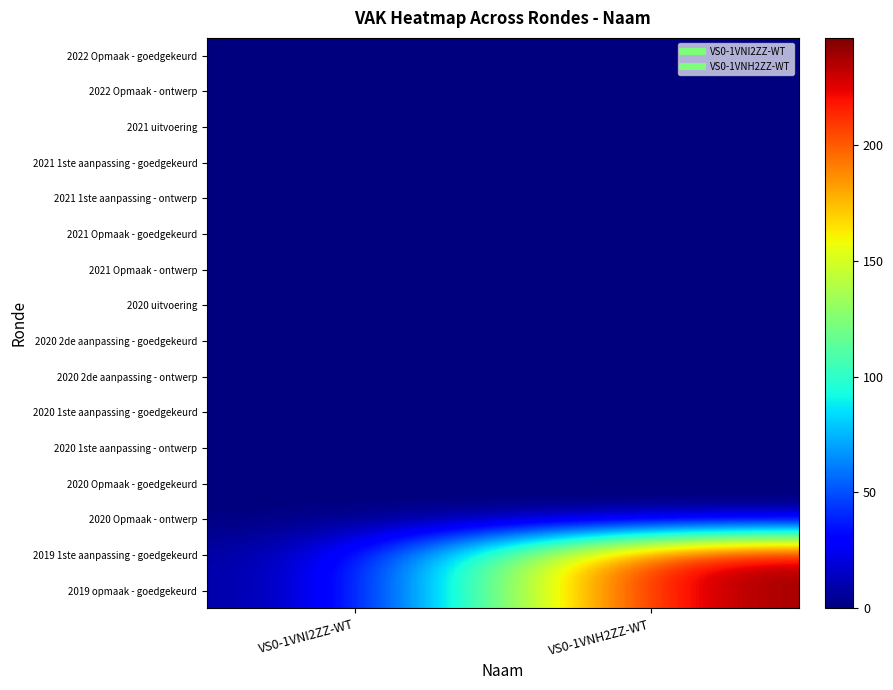

What is the greatest value displayed?

246